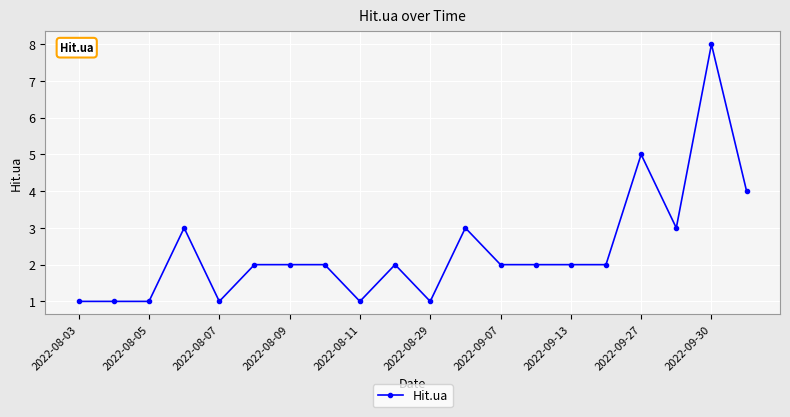

Is this an area chart (filled region under the line)?

No